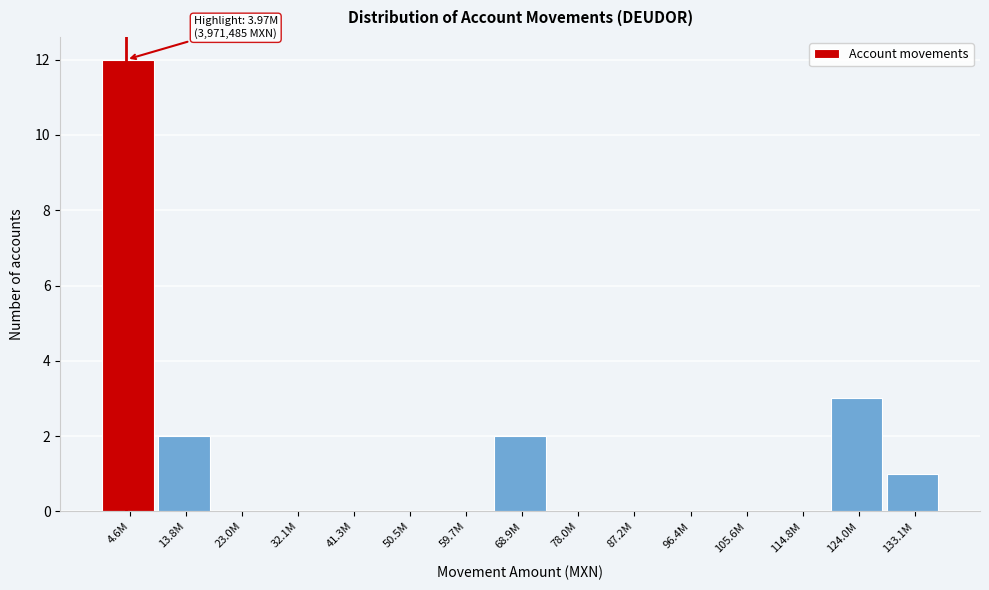

Reading left to right, what are all the values shown in this chart?

4.6M=12	13.8M=2	23.0M=0	32.1M=0	41.3M=0	50.5M=0	59.7M=0	68.9M=2	78.0M=0	87.2M=0	96.4M=0	105.6M=0	114.8M=0	124.0M=3	133.1M=1